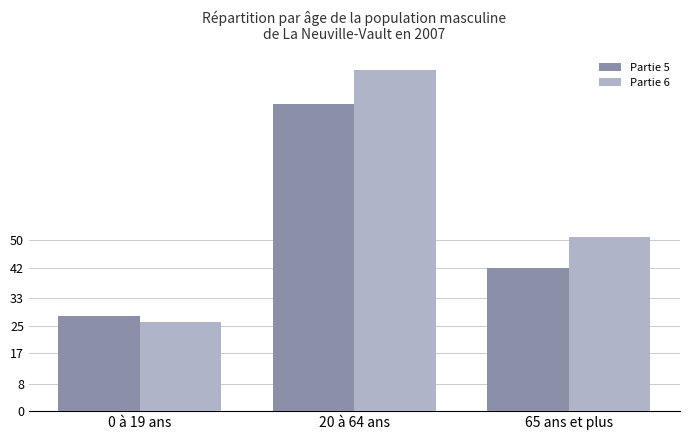

What is the spread (max minus min) of values at 20 à 64 ans?

10